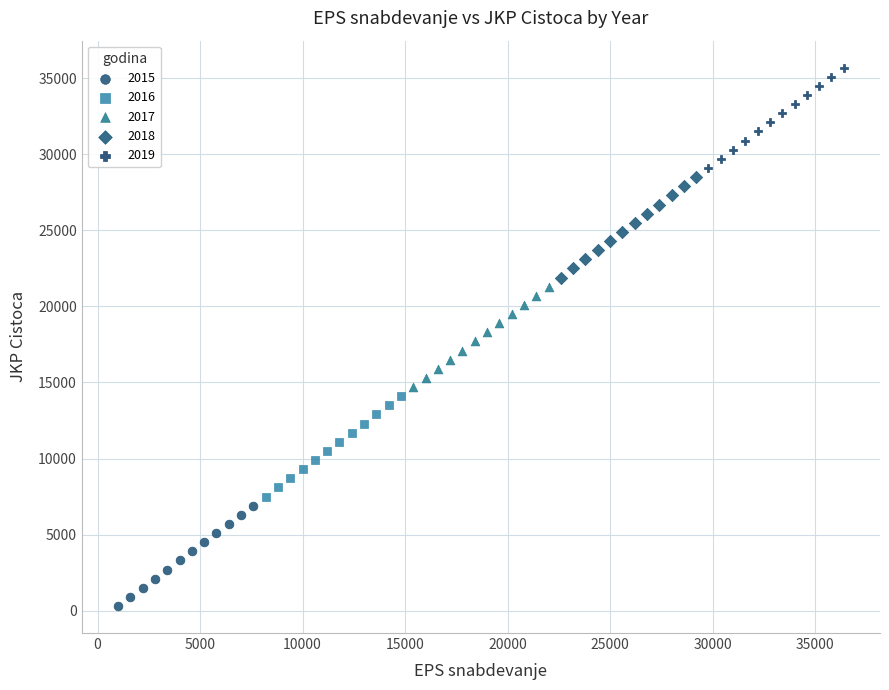

Which series contains the lowest Y value?

2015